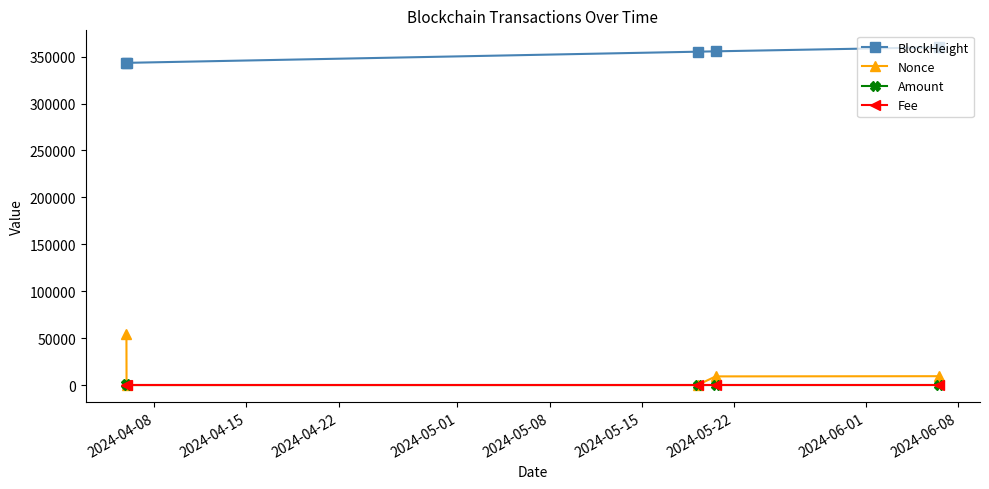

At how many categories does at least one series exceed 245527?

5